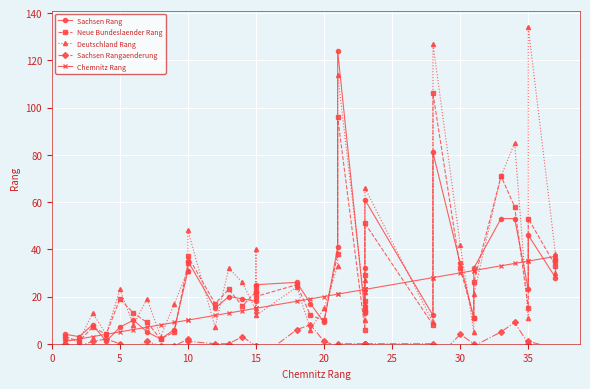

What is the difference between the maximum and minimum values in the Sachsen Rangaenderung series?

17